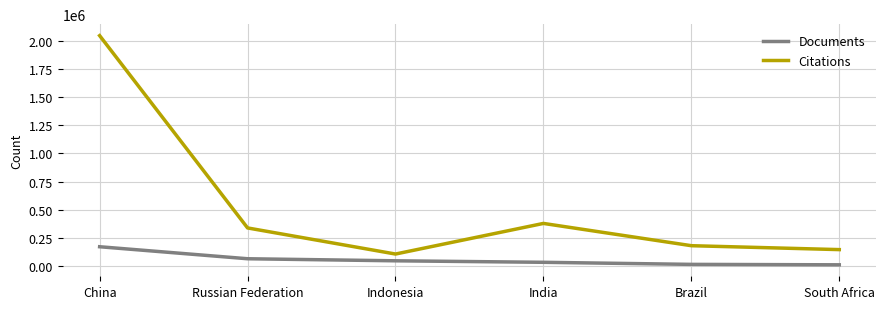

How many lines are shown in the chart?

2